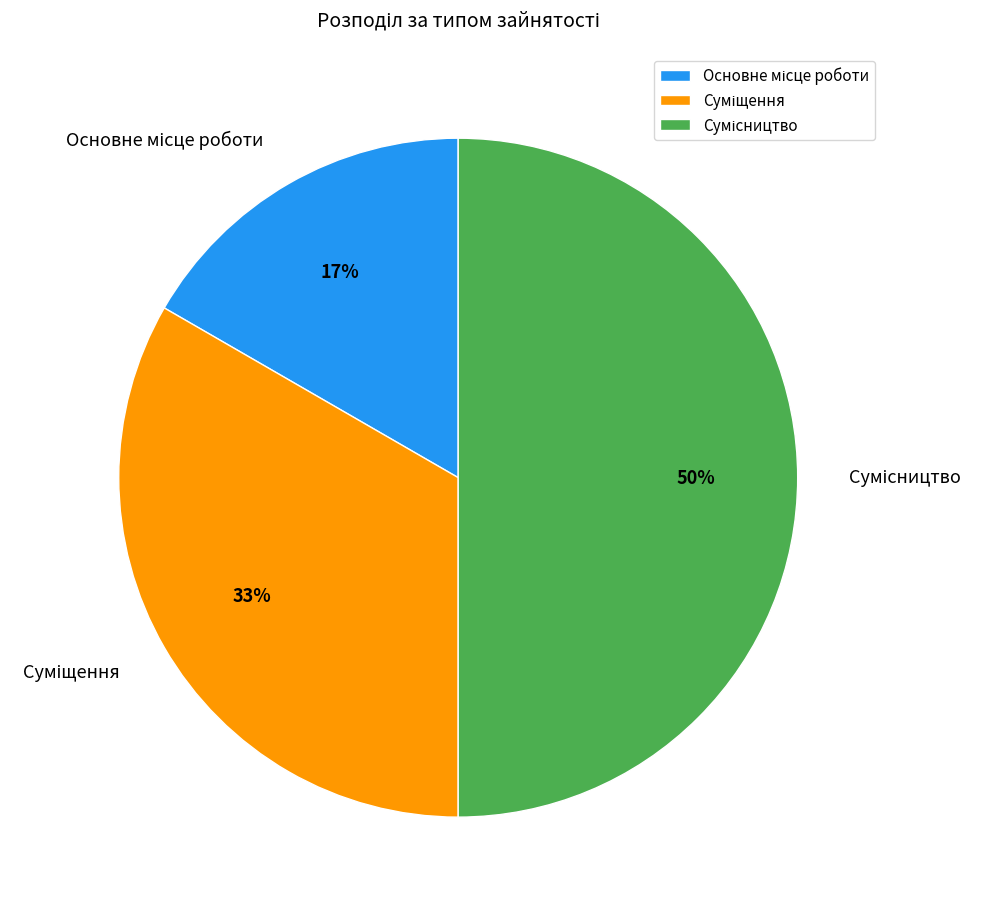

How many slices are in this pie chart?

3